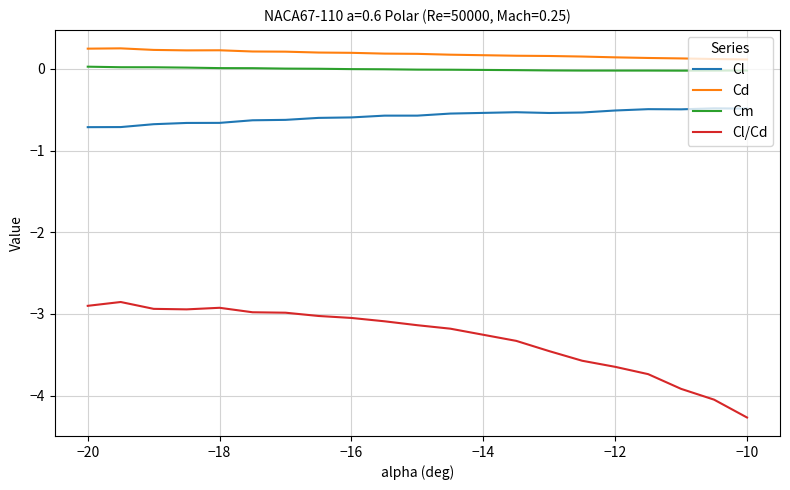

What is the sum of all Cd values?

3.6